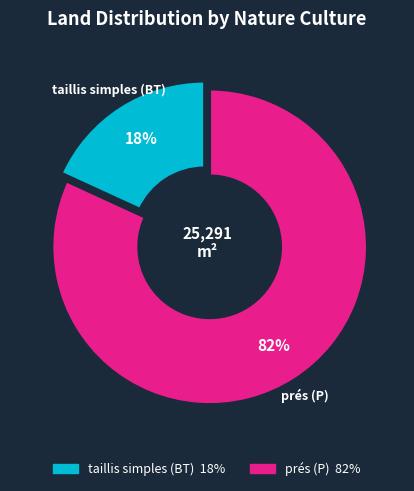

Count the number of slices in the pie.

2